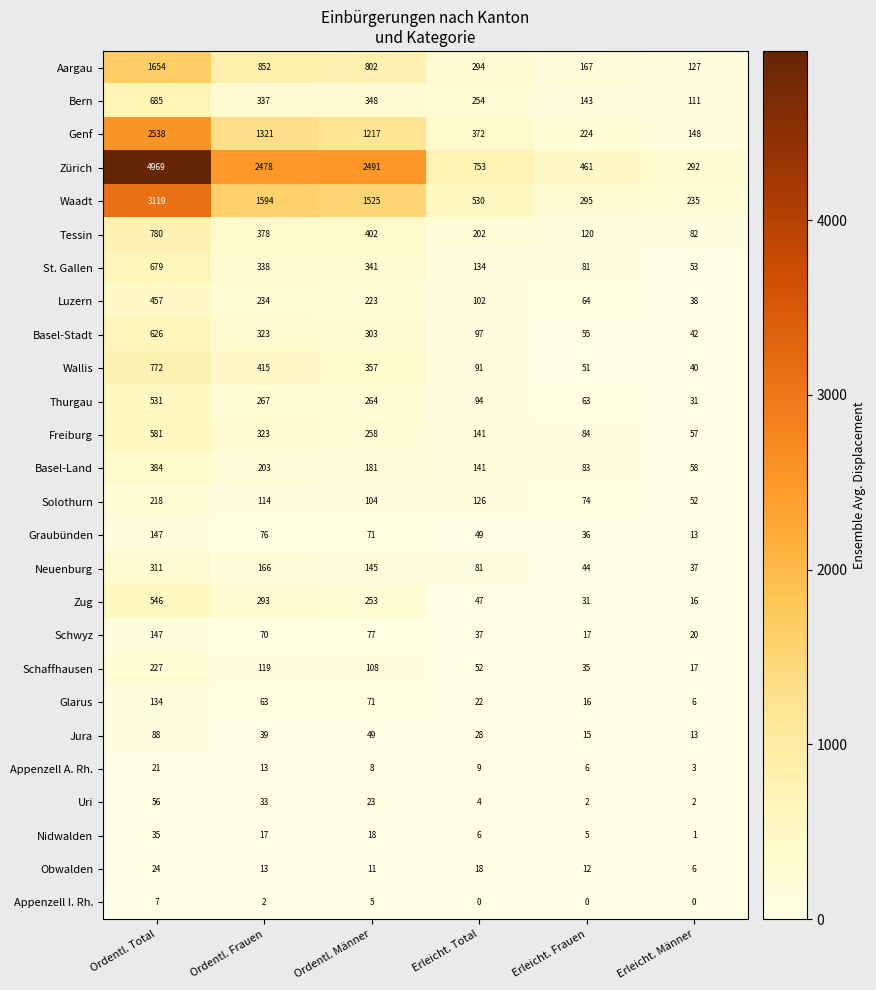

At which category is the sum across all series the highest?

Ordentl. Total